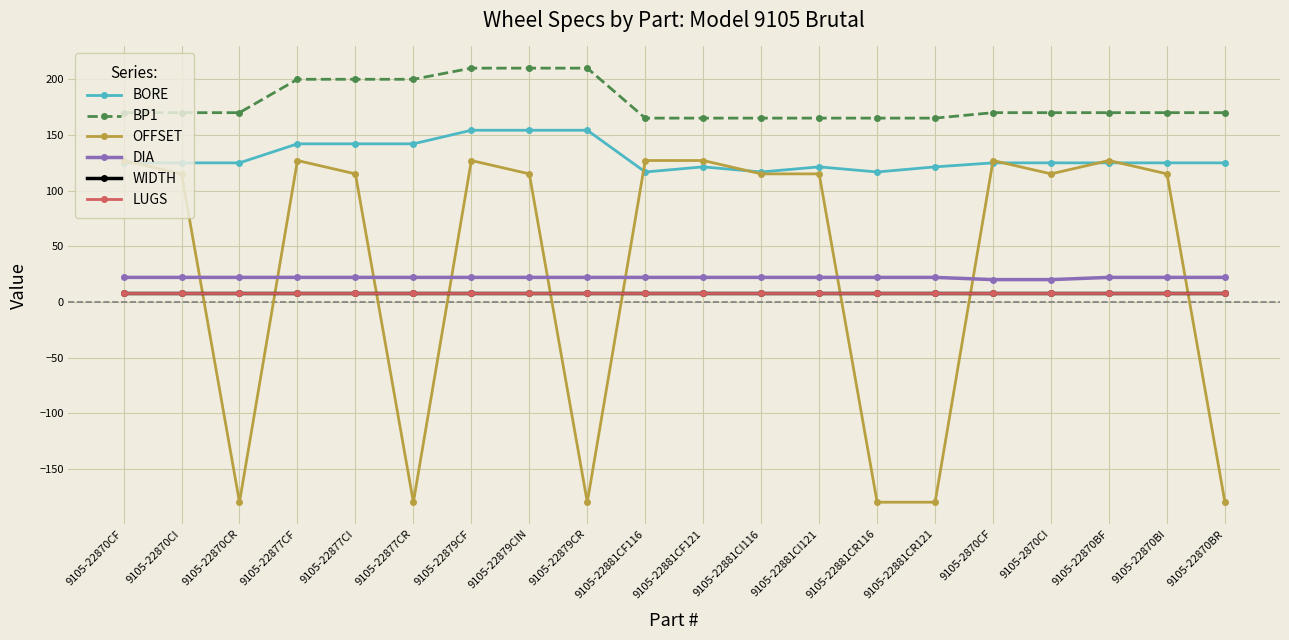

What is the highest value of the DIA series?

22.0